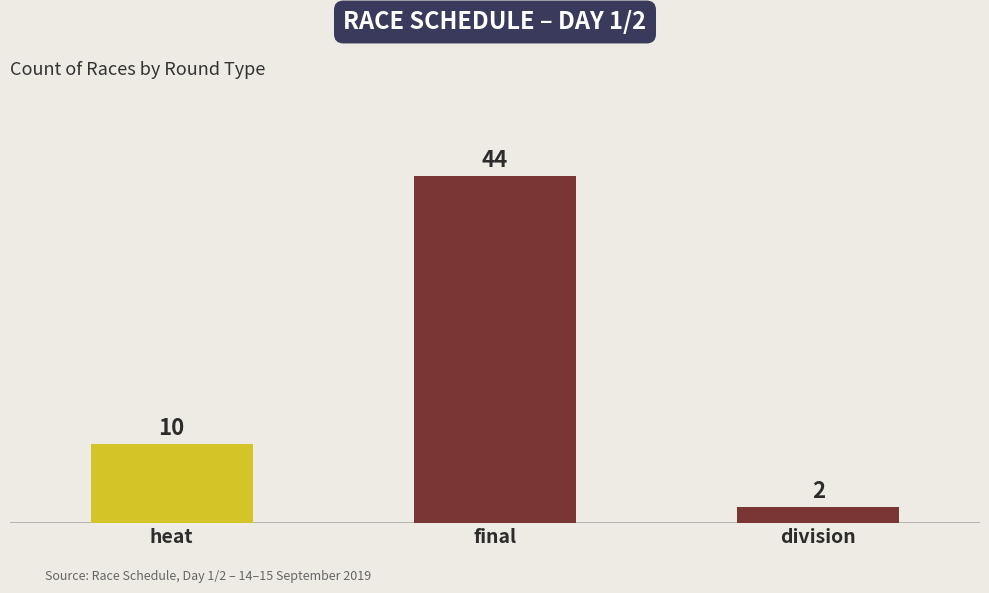

Are the bars horizontal?

No